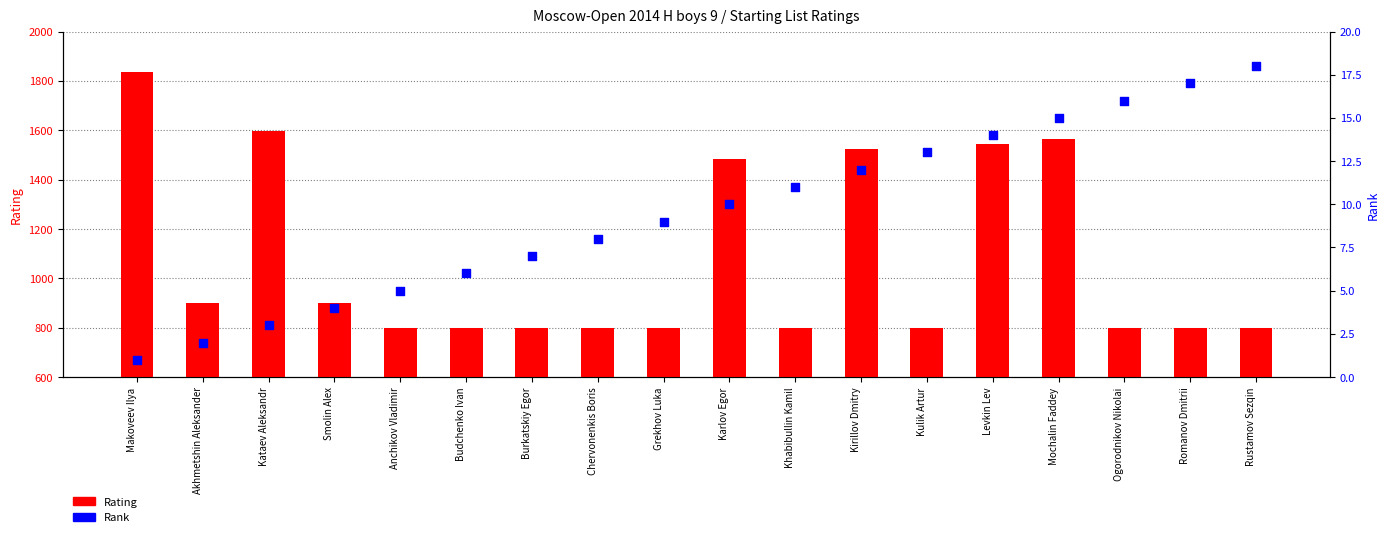

What is the total value across all series at Ogorodnikov Nikolai?

816